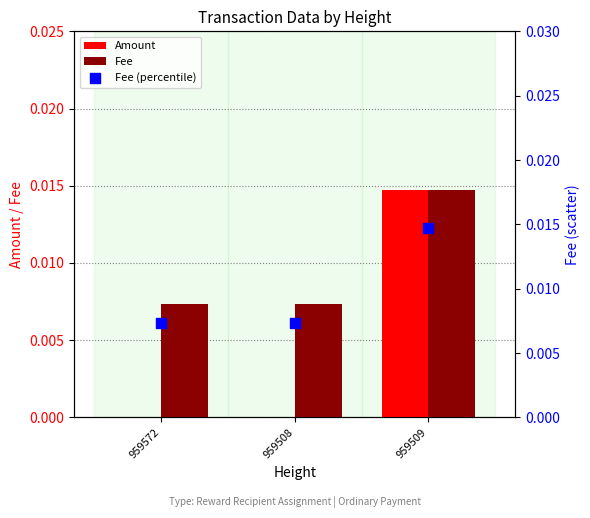

At which category is the sum across all series the highest?

959509